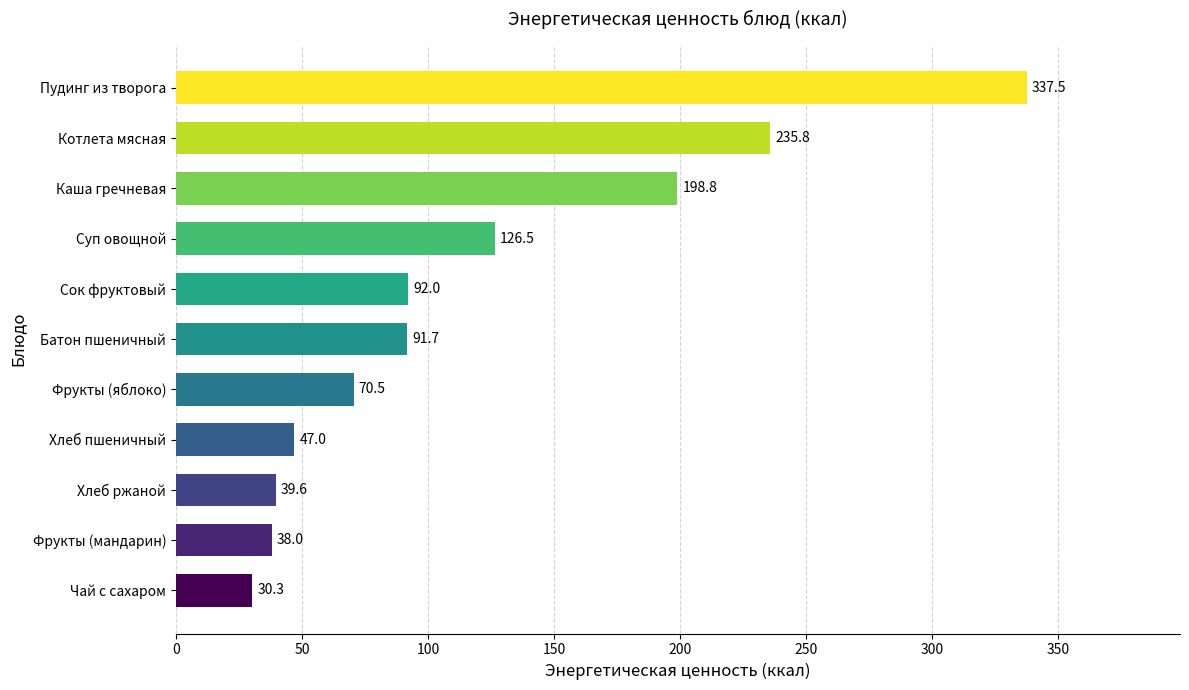

Which has a higher value, Пудинг из творога or Батон пшеничный?

Пудинг из творога